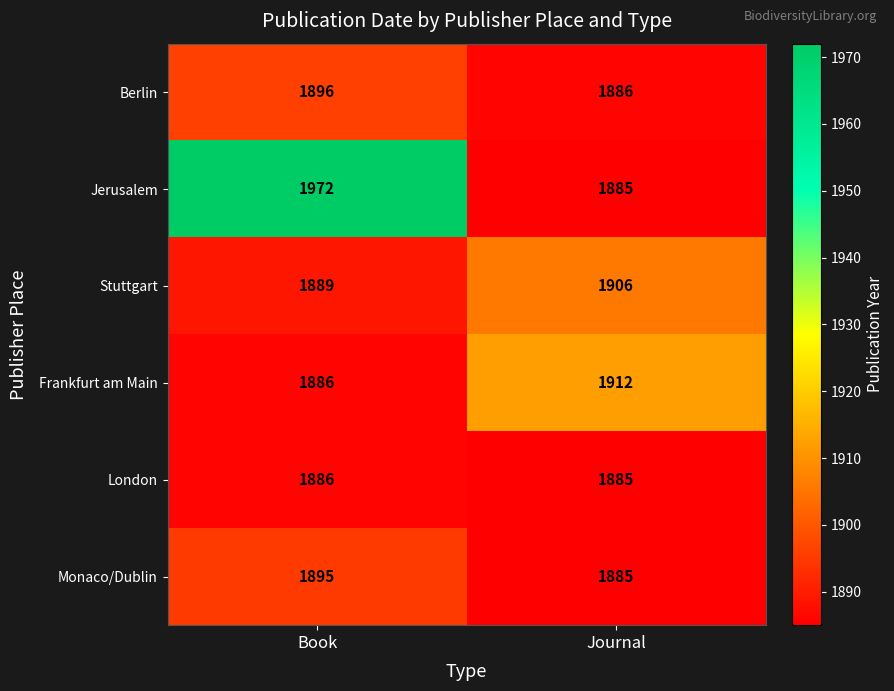

At how many categories does at least one series exceed 1887?

2